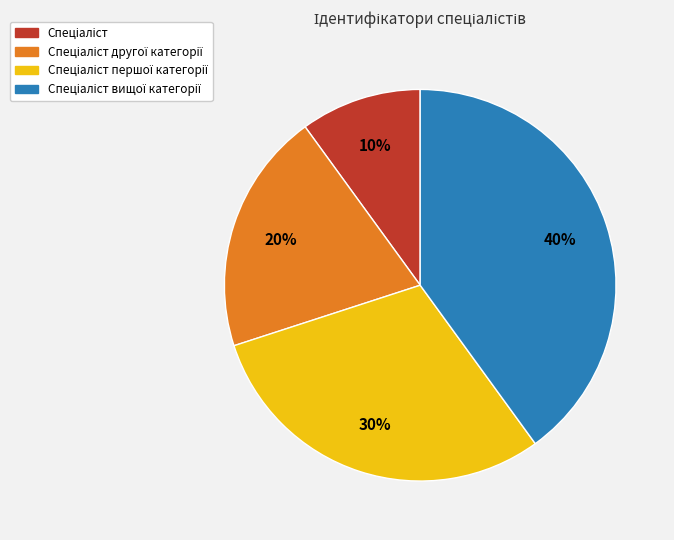

Is there any slice that represents more than half of the pie?

No